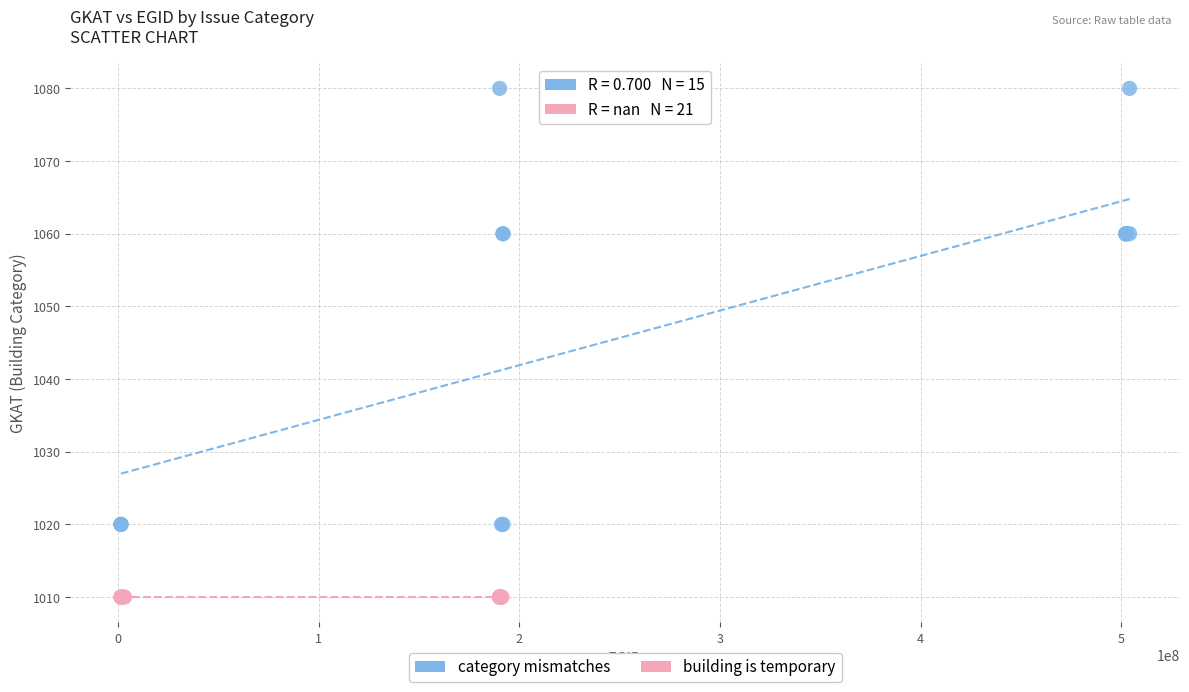

Which series reaches the maximum Y coordinate?

category mismatches